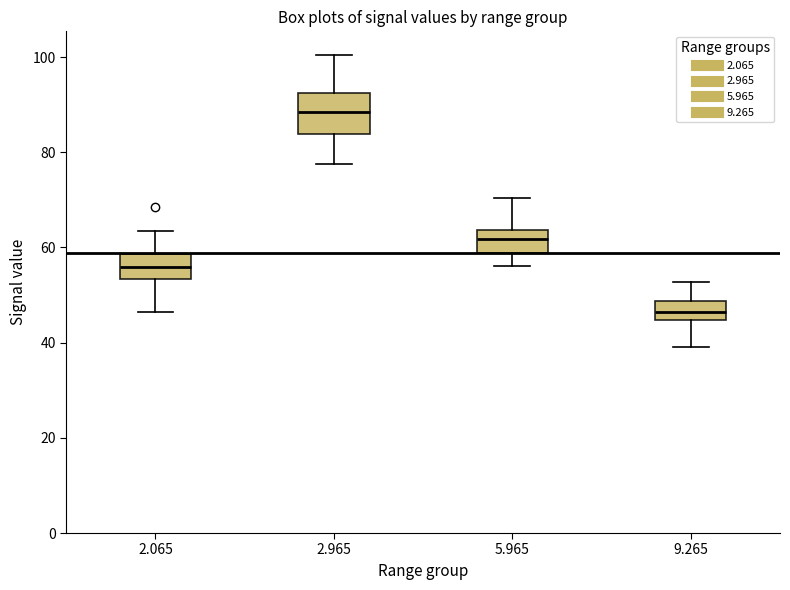

Reading left to right, transcribe this box plot: for each box, give where its median line is, the range the box spans, and where its two whiskers end, as read against the y-axis. The values are not printed on the chart, so give them approximately, as read against the axis.

2.065: median 56, box 54 to 58, whiskers 46 to 64
2.965: median 88, box 84 to 92, whiskers 78 to 100
5.965: median 62, box 58 to 64, whiskers 56 to 70
9.265: median 46, box 44 to 48, whiskers 40 to 52